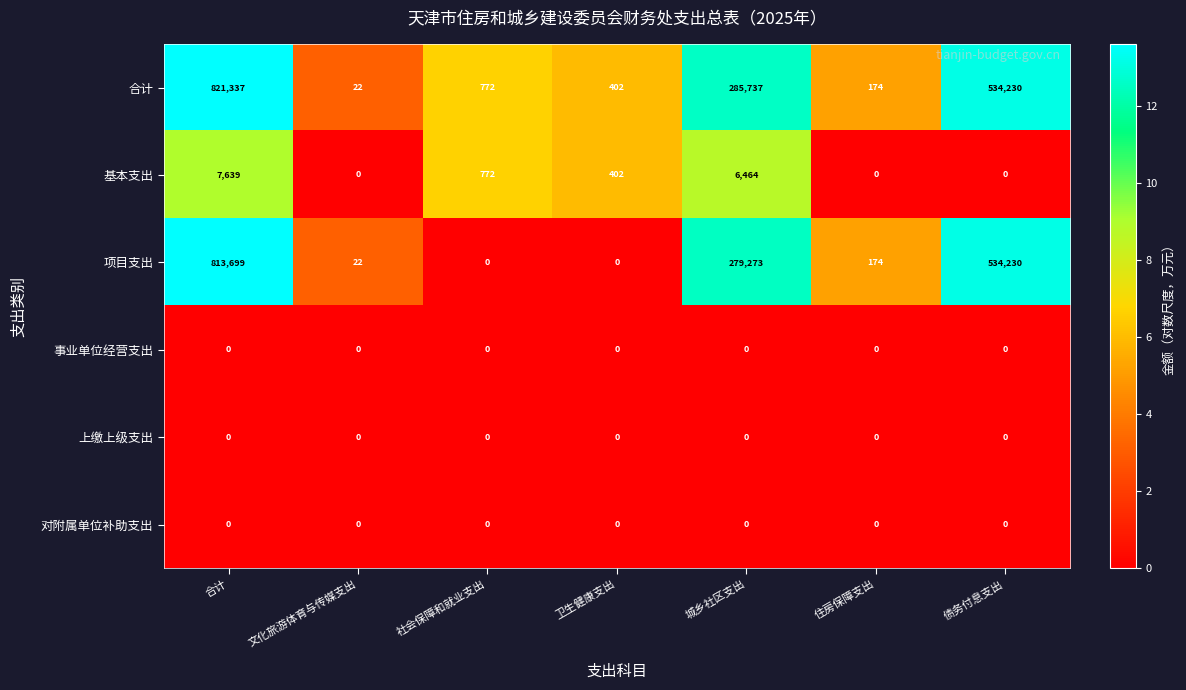

Which category has the highest value across all series?

合计